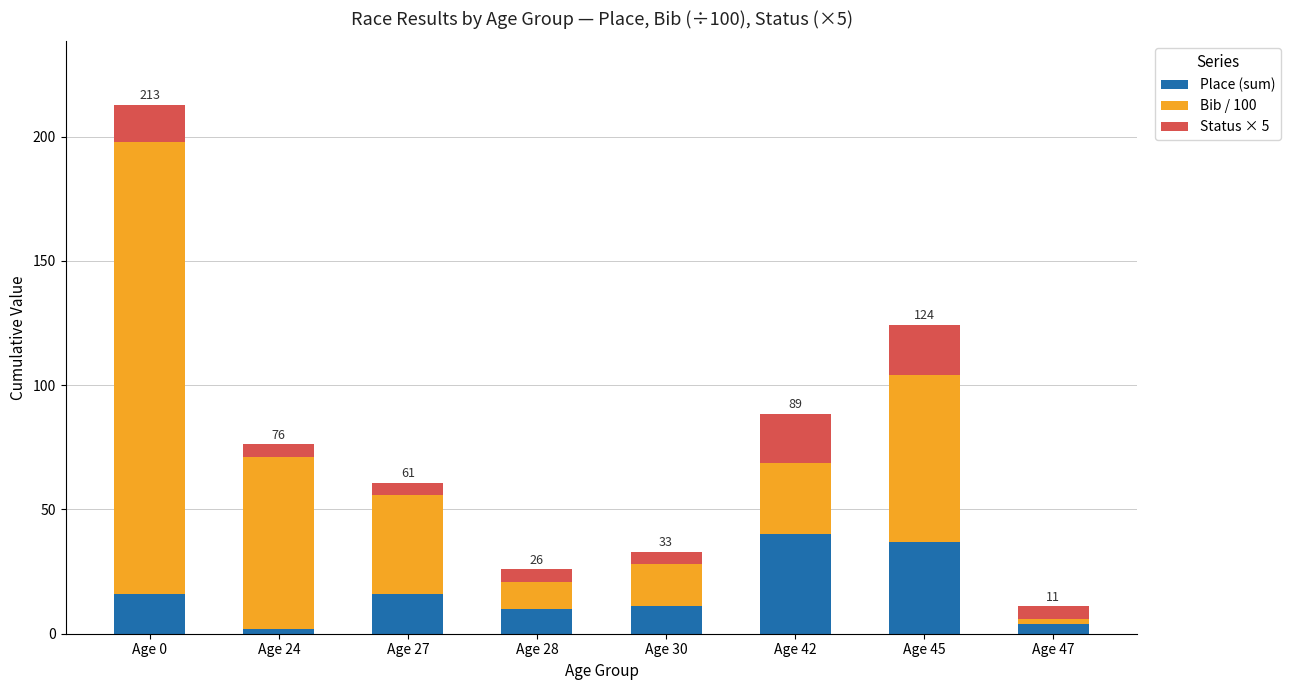

At which category is the sum across all series the highest?

Age 0